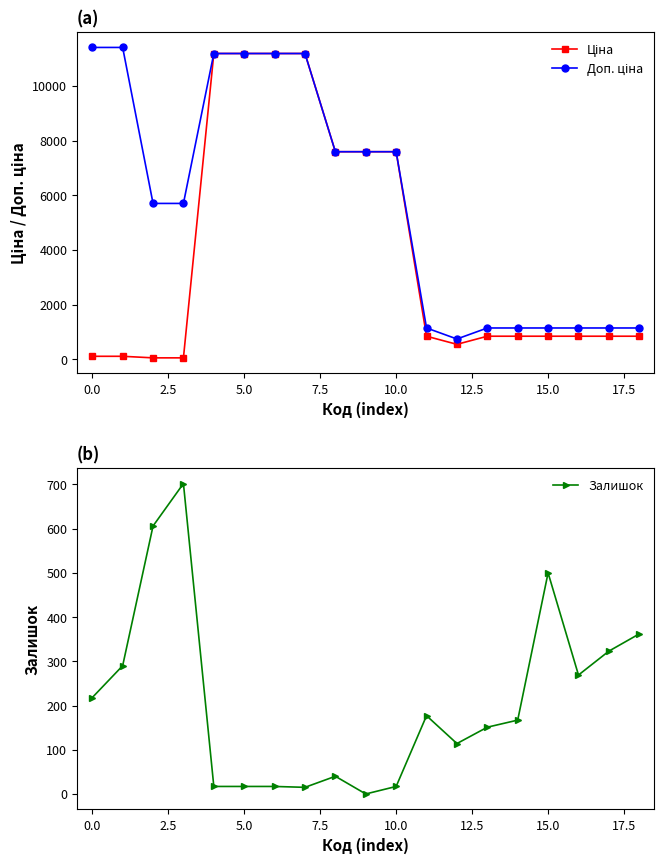

True or false: Доп. ціна and Ціна intersect in this chart.

False